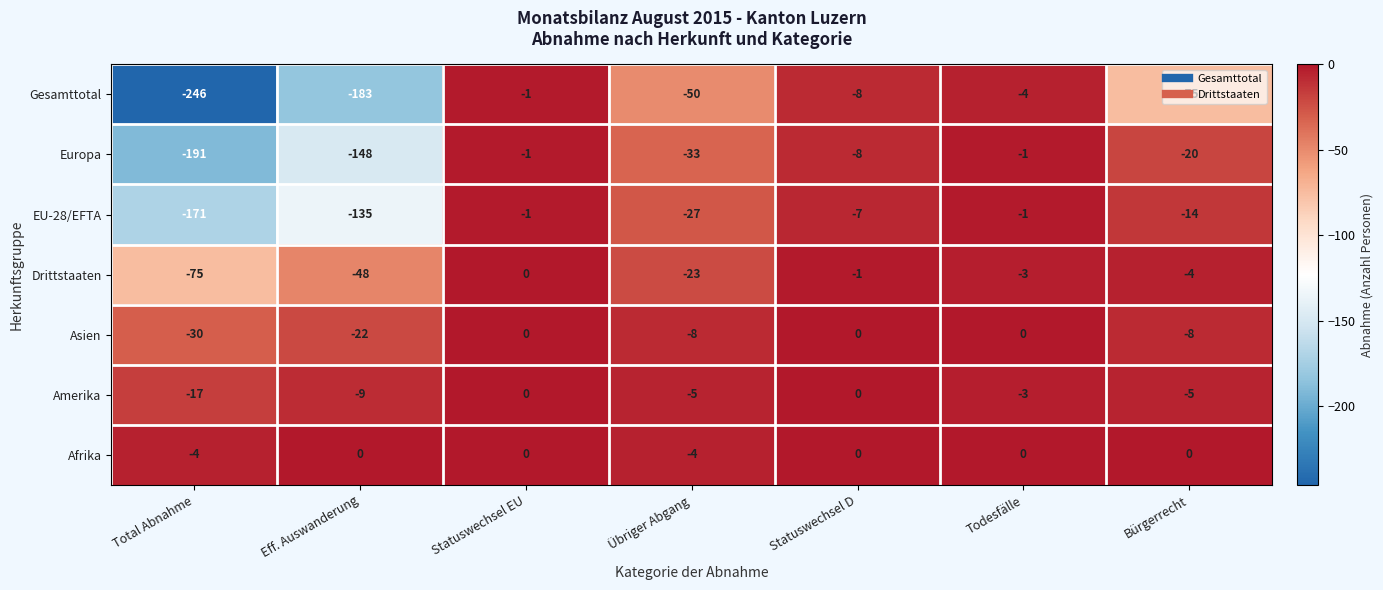

How many negative values does the Amerika series have?

5